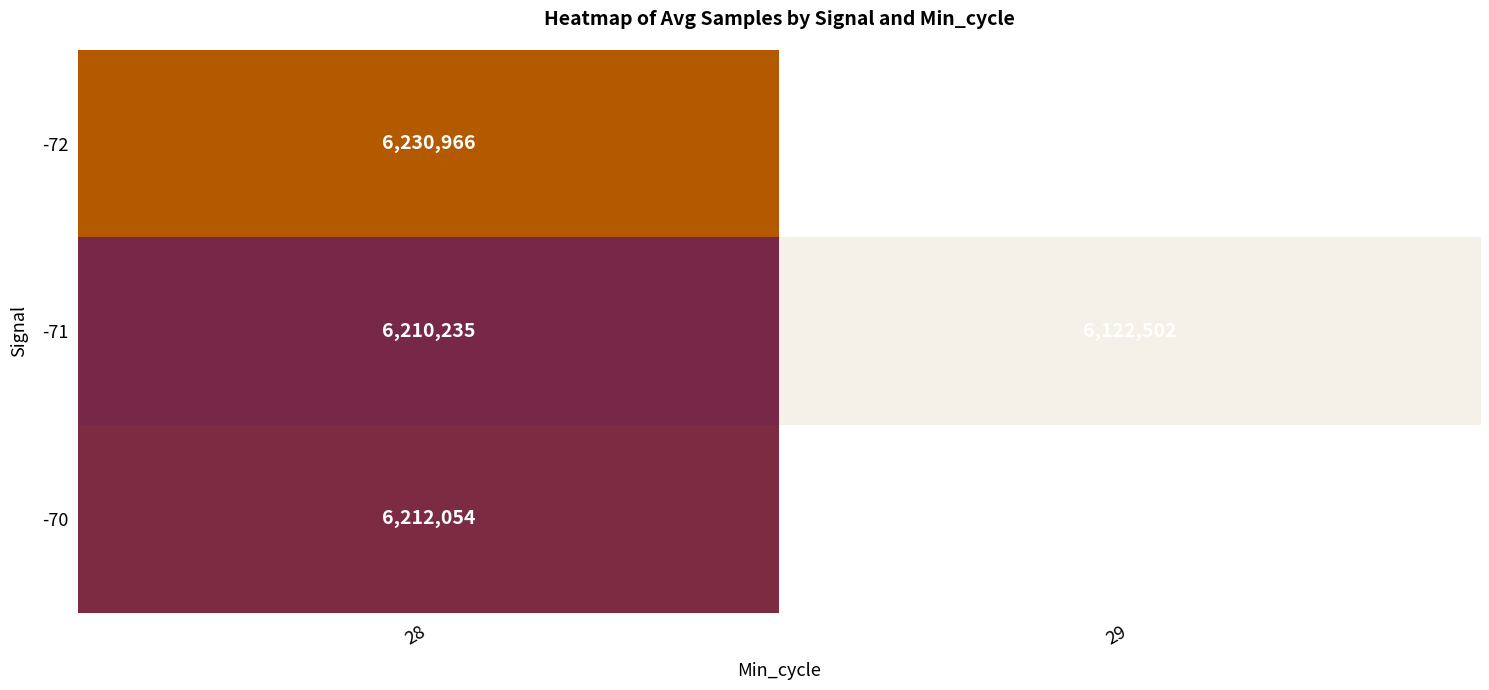

The -71 series shows 6122502.0 at 29. True or false?

True